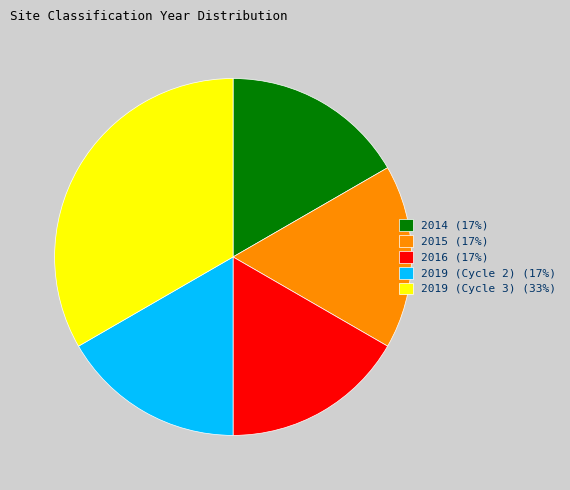

Does any single category account for the majority?

No